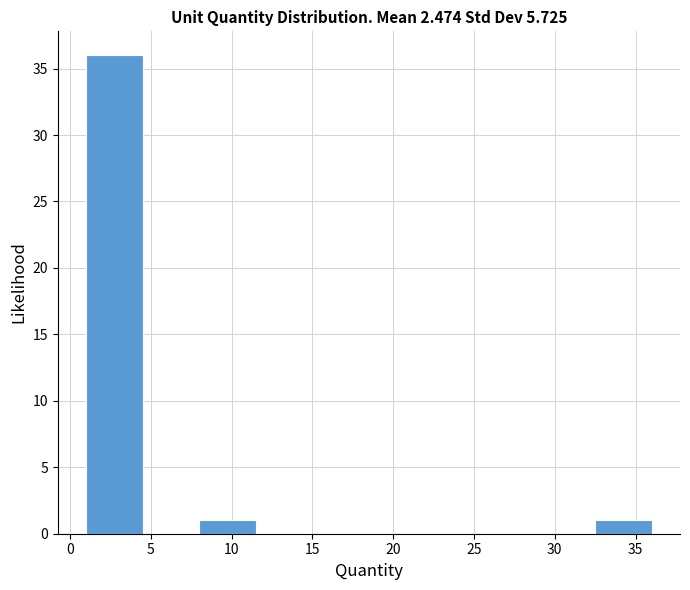

What is the height of the bar covering 1.0 to 4.5 on the x-axis? The values are not printed on the chart, so give them approximately, as read against the axis.

36